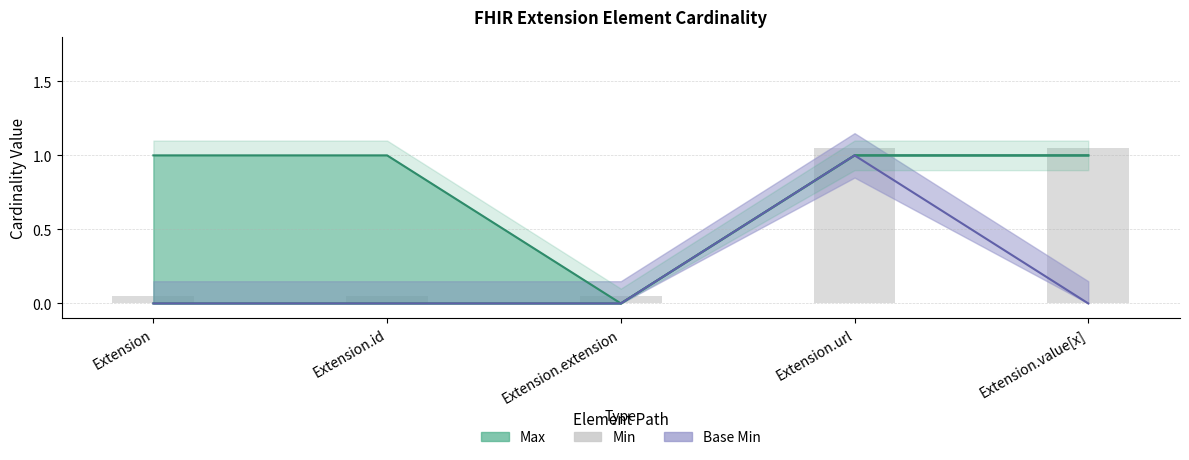

Rank the categories by Max value from highest to lowest.

Extension, Extension.id, Extension.url, Extension.value[x], Extension.extension